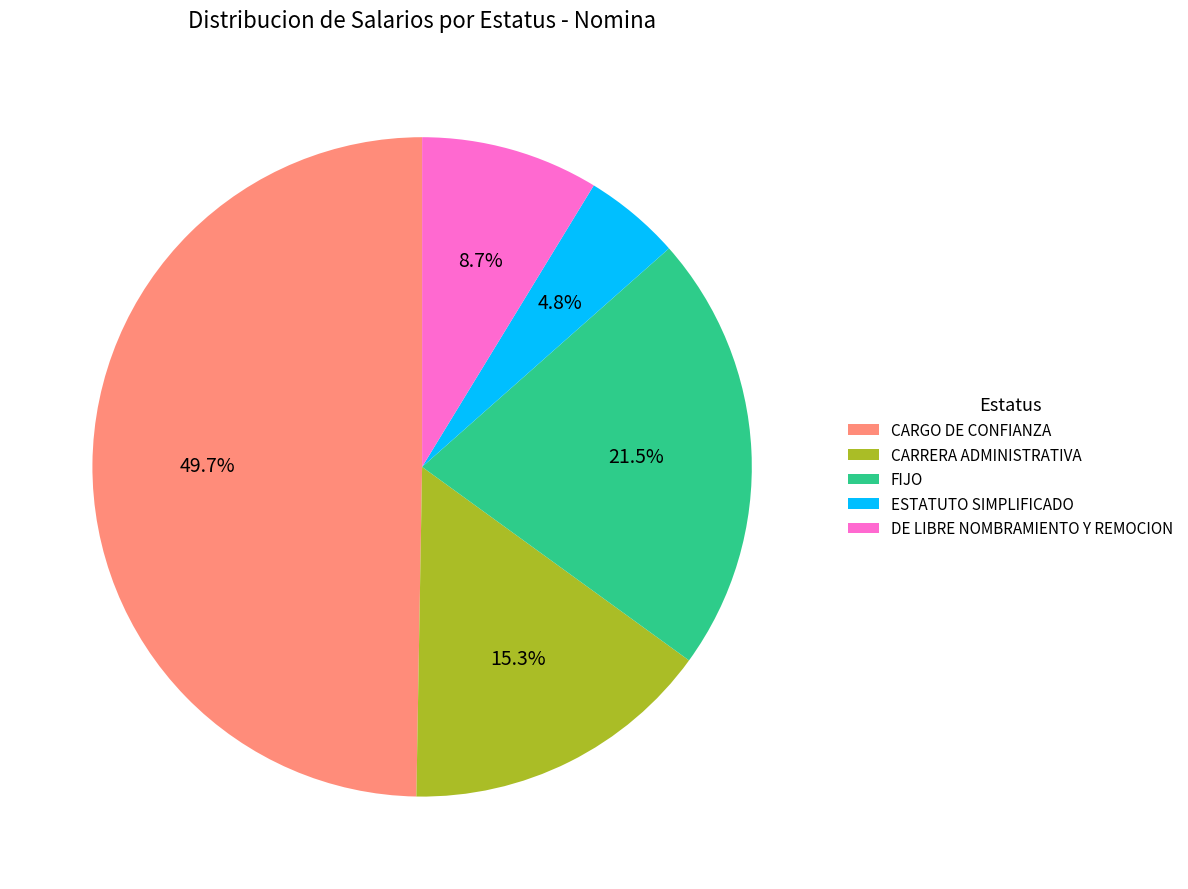

What portion of the pie excludes FIJO?

78.5%